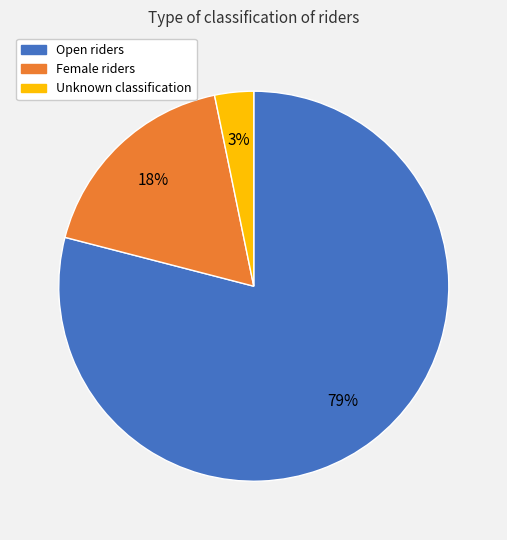

How many segments does this pie chart have?

3